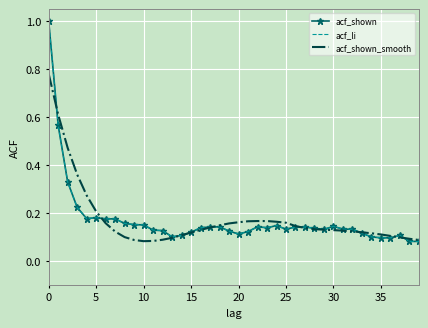

How many times do acf_shown_smooth and acf_li cross each other?

9